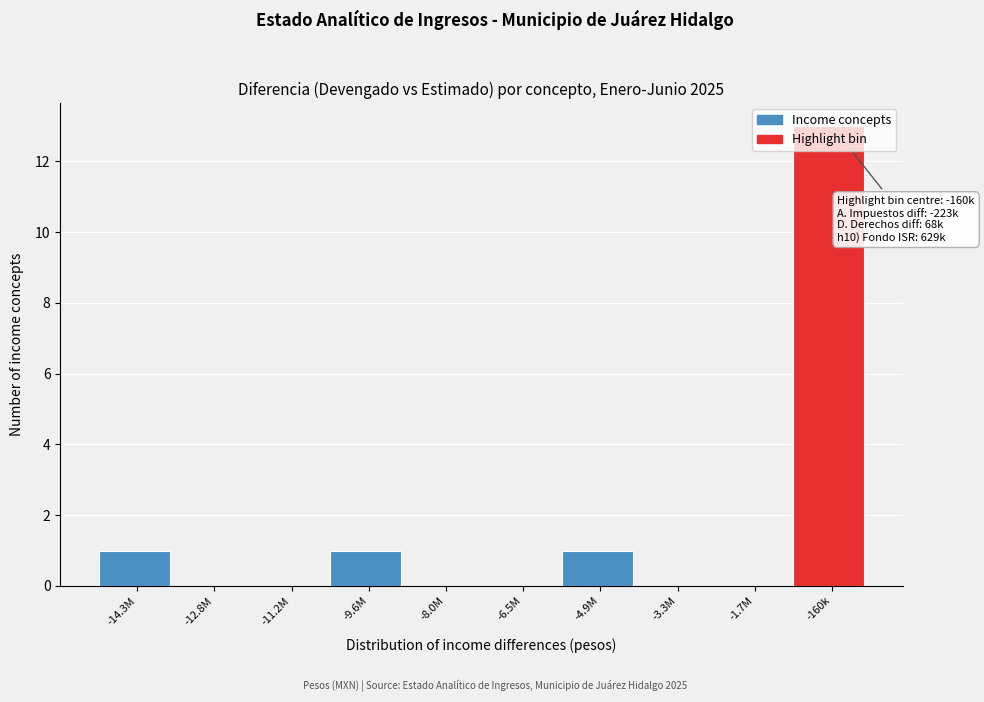

Is it true that the value at -11.2M is -6?

False